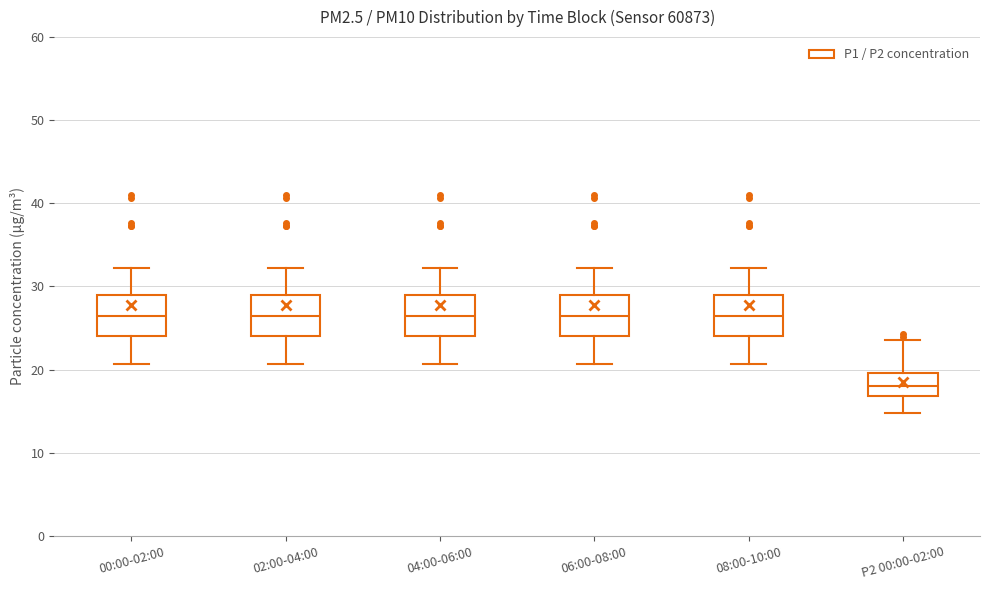

Where is the lower edge of the box for 00:00-02:00 on the y-axis? The values are not printed on the chart, so give them approximately, as read against the axis.

24